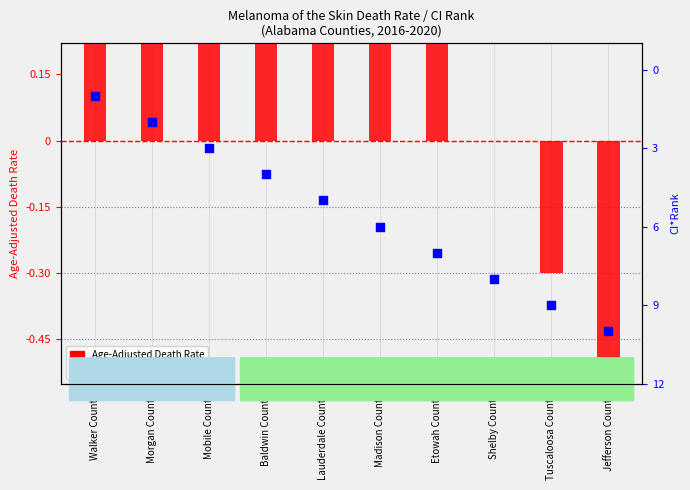

At which category is the sum across all series the highest?

Jefferson County